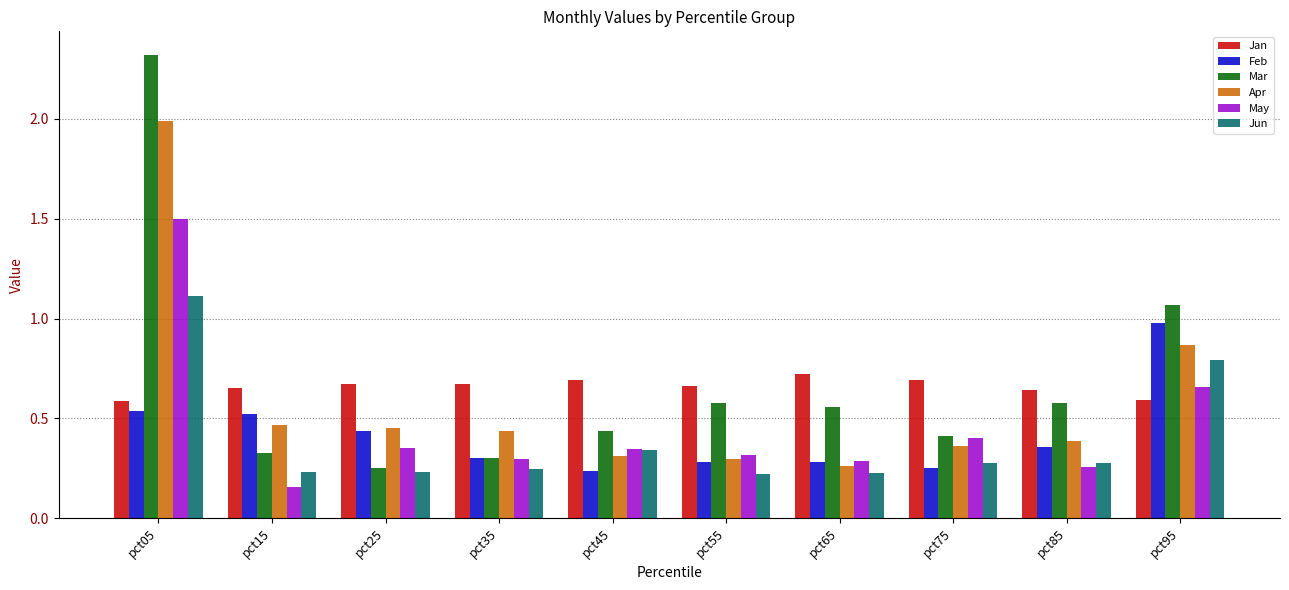

The Jun series shows 0.0 at pct25. True or false?

False